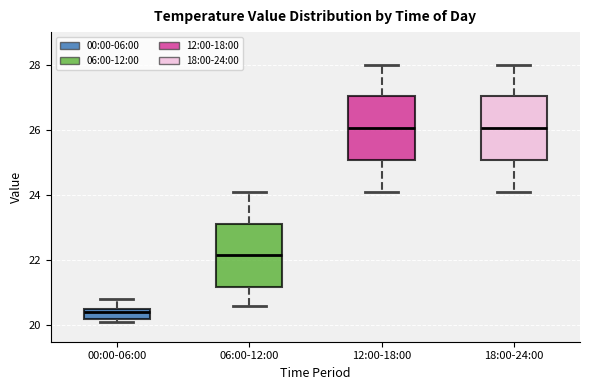

Which box's median line is the lowest?

00:00-06:00